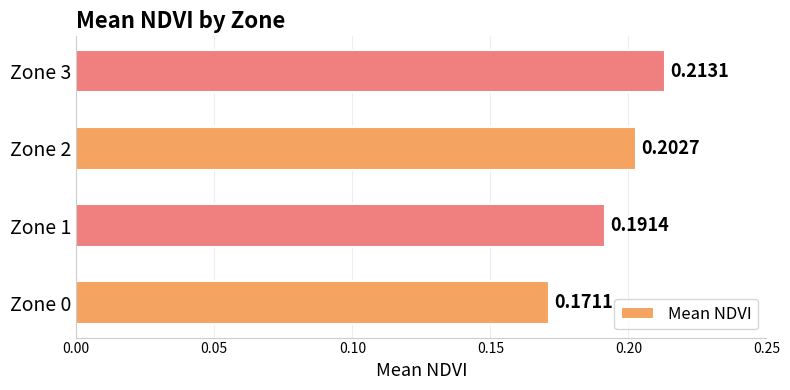

Between Zone 1 and Zone 2, which is larger?

Zone 2